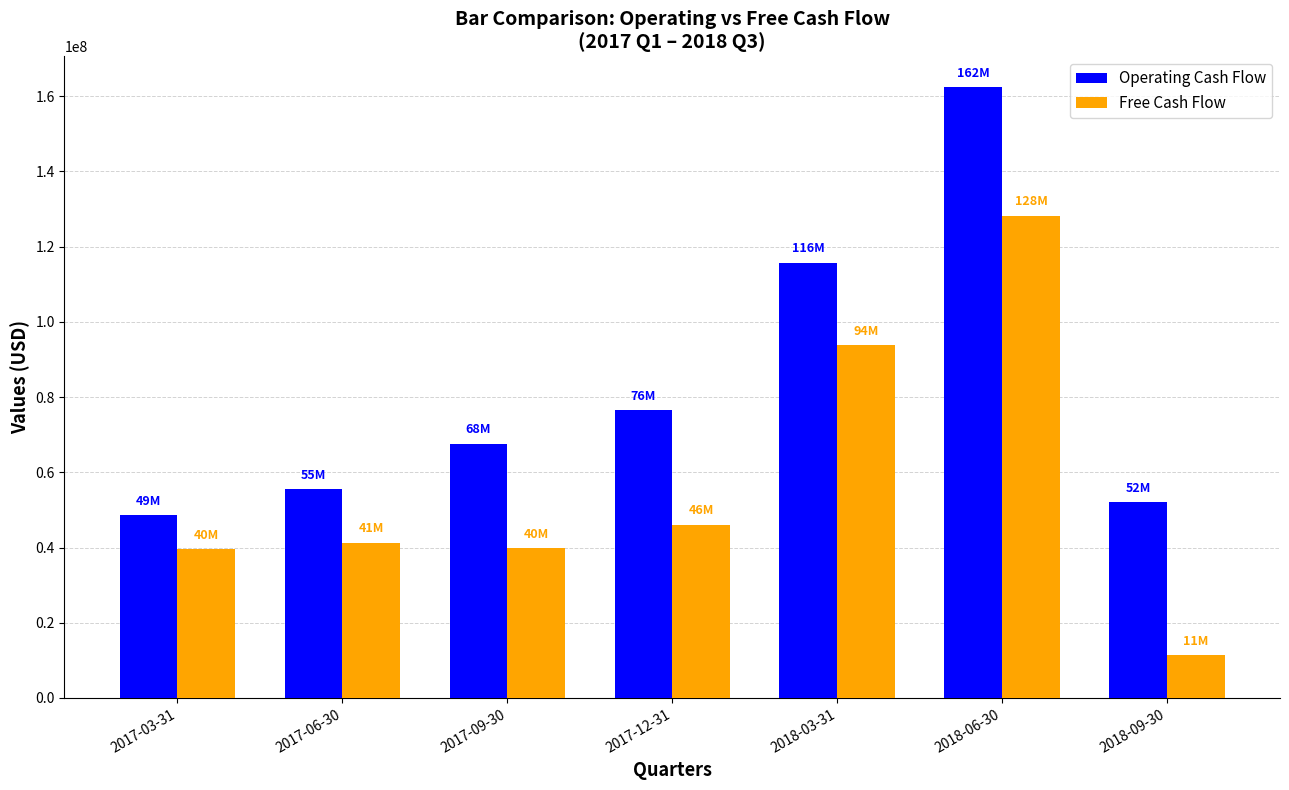

What is the value of the Free Cash Flow bar at the 2nd from the left?

41282000